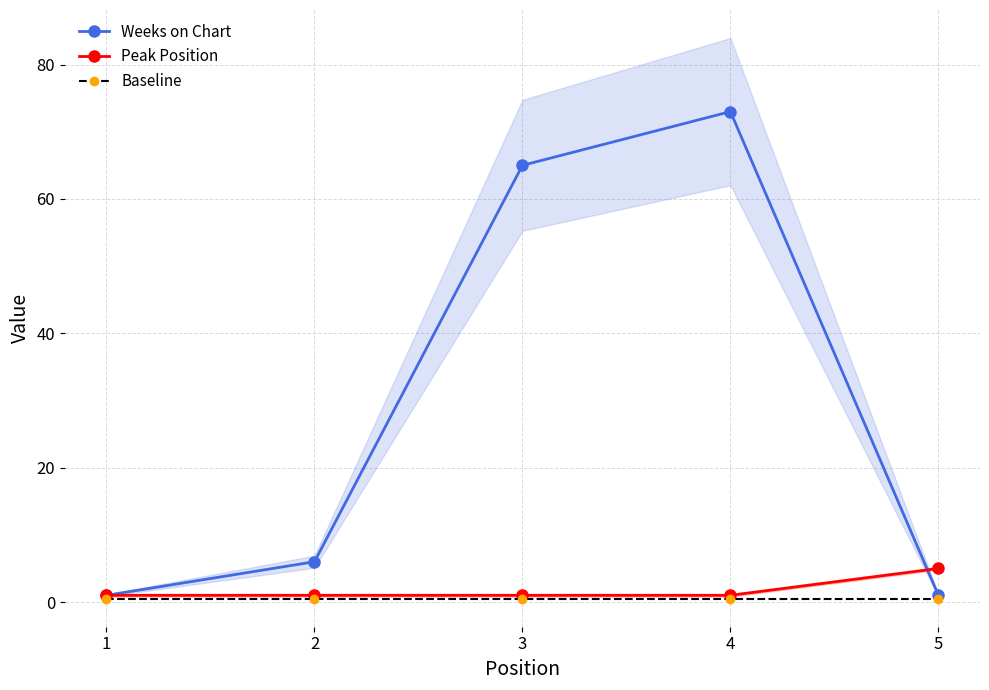

How many categories are shown in the chart?

5